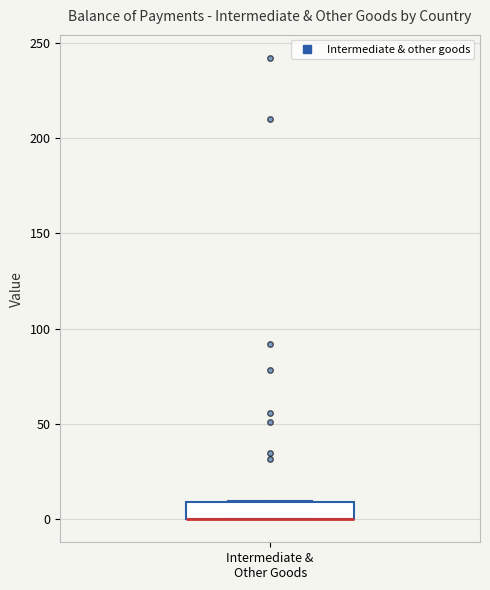

Where is the upper edge of the box for Intermediate & Other Goods on the y-axis? The values are not printed on the chart, so give them approximately, as read against the axis.

10